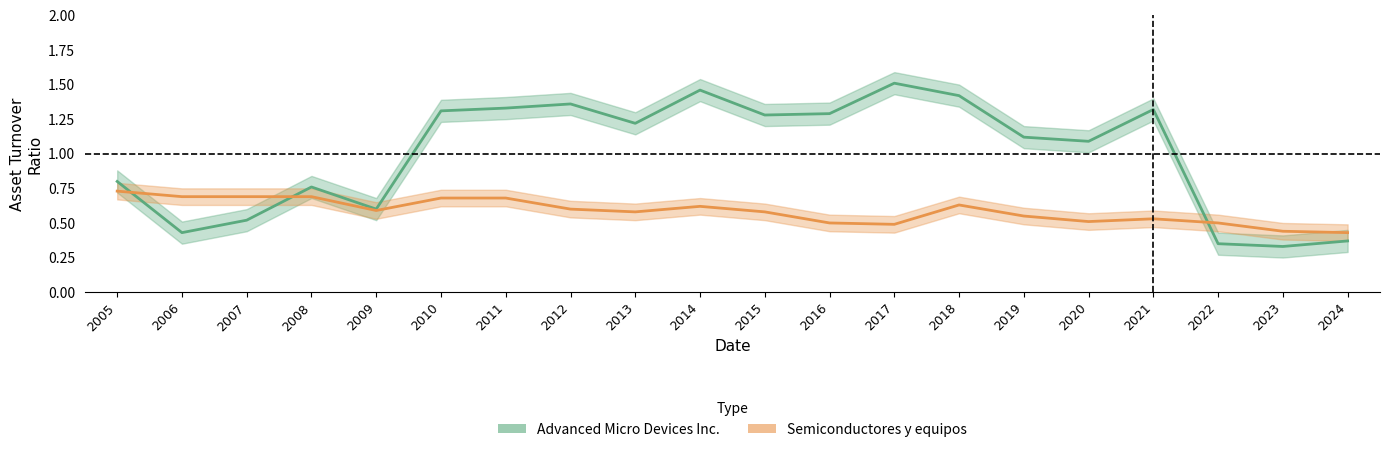

At which category does Semiconductores y equipos reach its first local peak?

2014